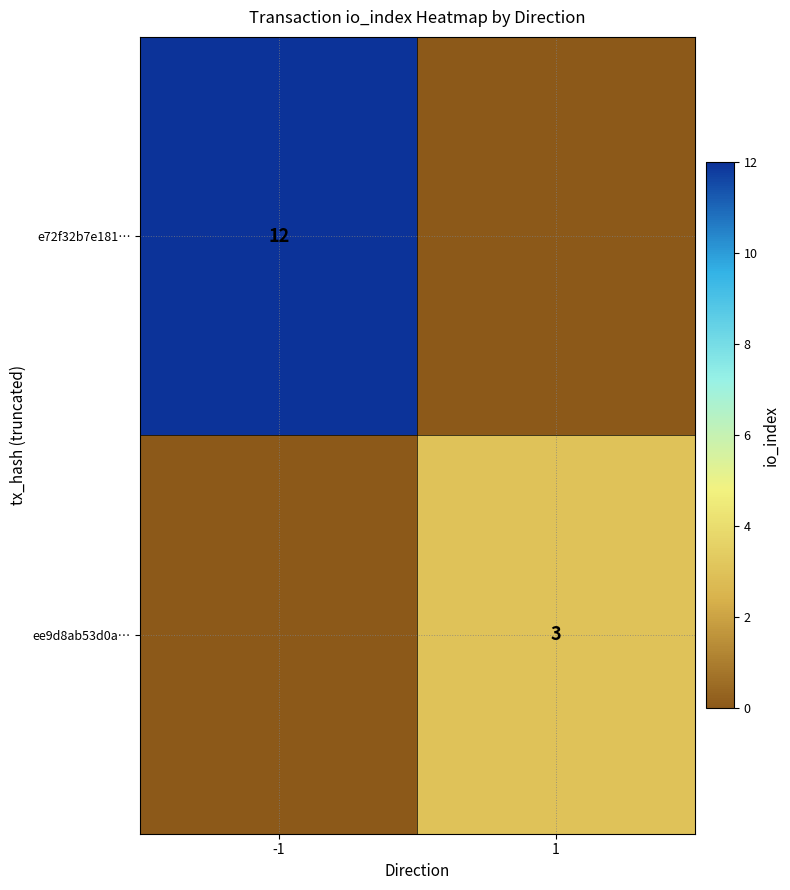

True or false: e72f32b7e181… has a value of 12 at -1.

True